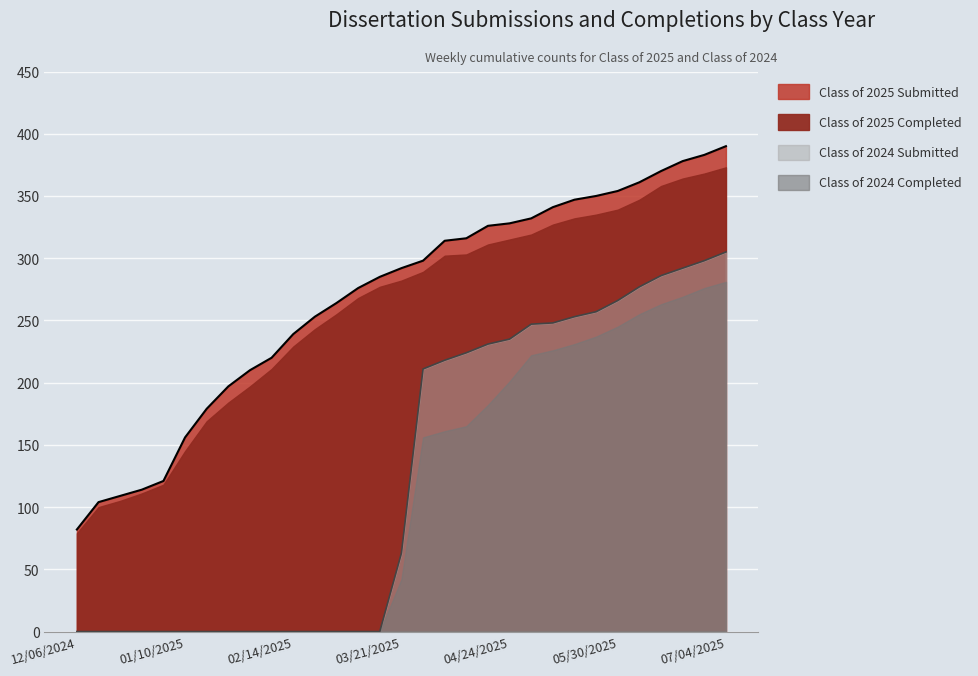

True or false: Class of 2025 Submitted has more than 0 interior local peaks.

False